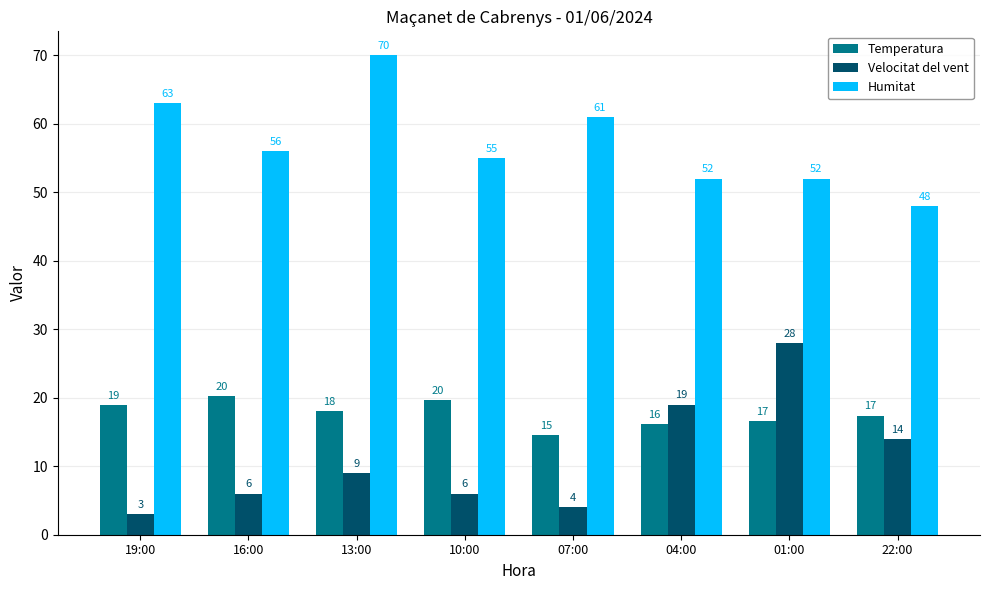

Is the value of Humitat at 04:00 greater than the value of Velocitat del vent at 04:00?

Yes